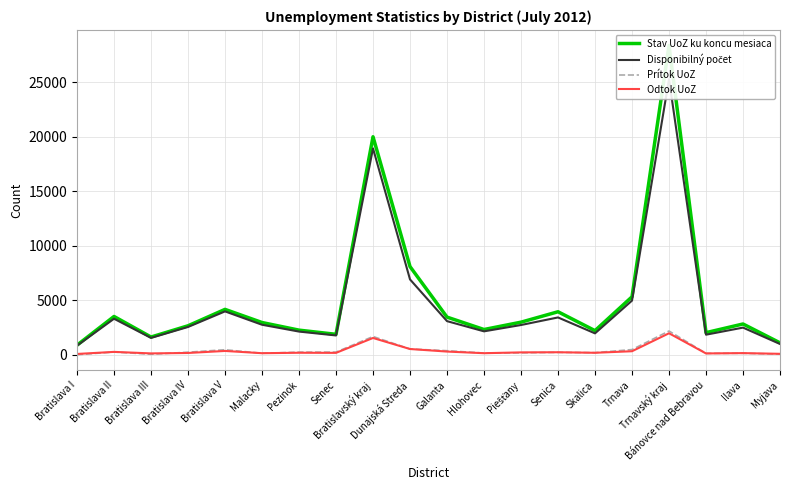

What is the total value across all series at Piešťany?

6150